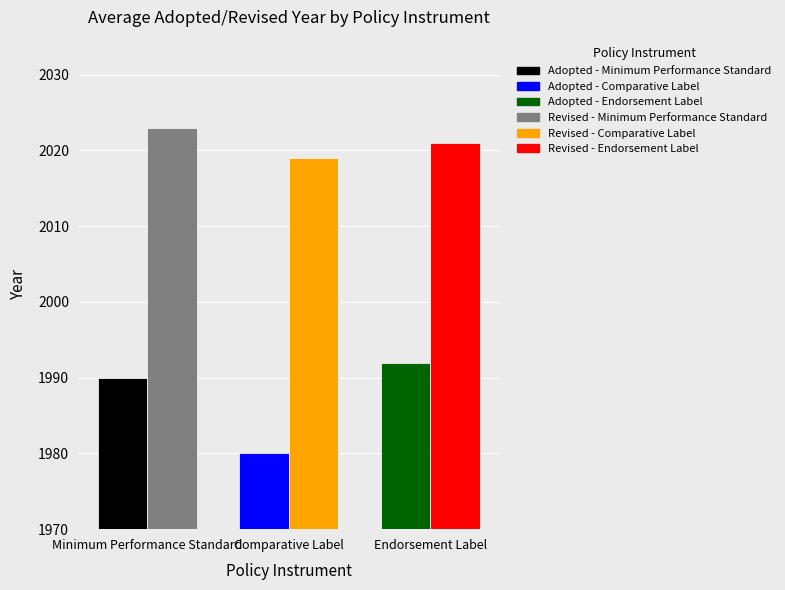

What is the maximum value shown in the chart?

2023